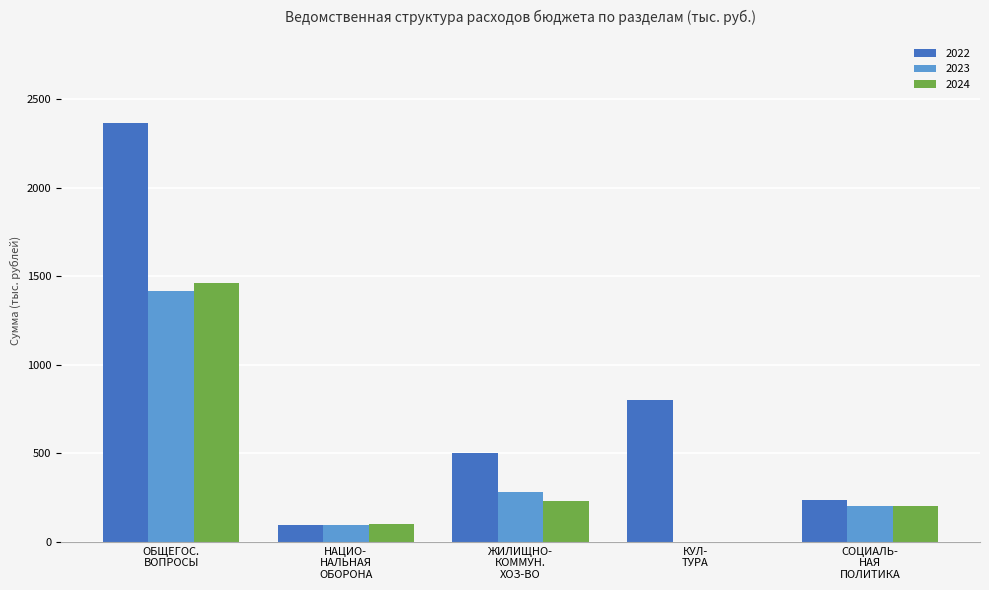

What is the greatest value displayed?

2368.7